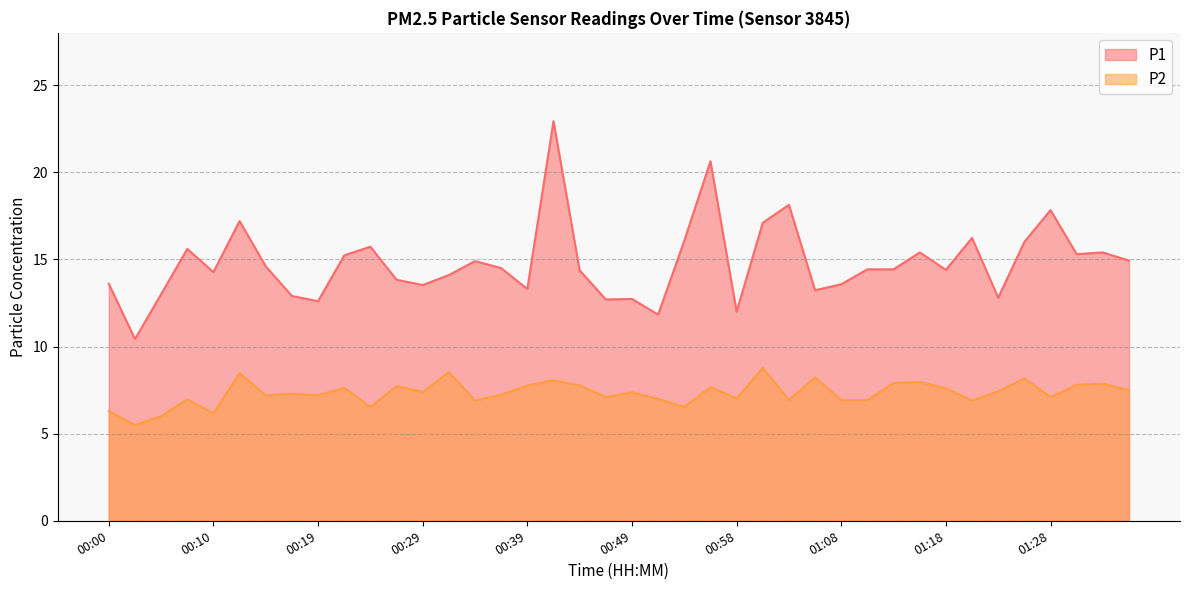

Reading right to left, extract all data points from this chart.

P1: 01:35=14.9	01:32=15.4	01:30=15.3	01:28=17.8	01:25=16.0	01:23=12.8	01:20=16.2	01:18=14.4	01:15=15.4	01:13=14.4	01:11=14.4	01:08=13.6	01:06=13.2	01:03=18.1	01:01=17.1	00:58=12.0	00:56=20.6	00:53=16.1	00:51=11.8	00:49=12.7	00:46=12.7	00:44=14.4	00:41=22.9	00:39=13.3	00:36=14.5	00:34=14.9	00:32=14.1	00:29=13.5	00:27=13.8	00:24=15.7	00:22=15.2	00:19=12.6	00:17=12.9	00:14=14.6	00:12=17.2	00:10=14.3	00:07=15.6	00:05=13.0	00:02=10.4	00:00=13.6
P2: 01:35=7.5	01:32=7.9	01:30=7.8	01:28=7.1	01:25=8.2	01:23=7.4	01:20=6.9	01:18=7.6	01:15=8.0	01:13=7.9	01:11=6.9	01:08=6.9	01:06=8.2	01:03=6.9	01:01=8.8	00:58=7.0	00:56=7.7	00:53=6.5	00:51=7.0	00:49=7.4	00:46=7.1	00:44=7.8	00:41=8.1	00:39=7.8	00:36=7.2	00:34=6.9	00:32=8.5	00:29=7.4	00:27=7.7	00:24=6.5	00:22=7.6	00:19=7.2	00:17=7.3	00:14=7.2	00:12=8.5	00:10=6.2	00:07=7.0	00:05=6.0	00:02=5.5	00:00=6.3